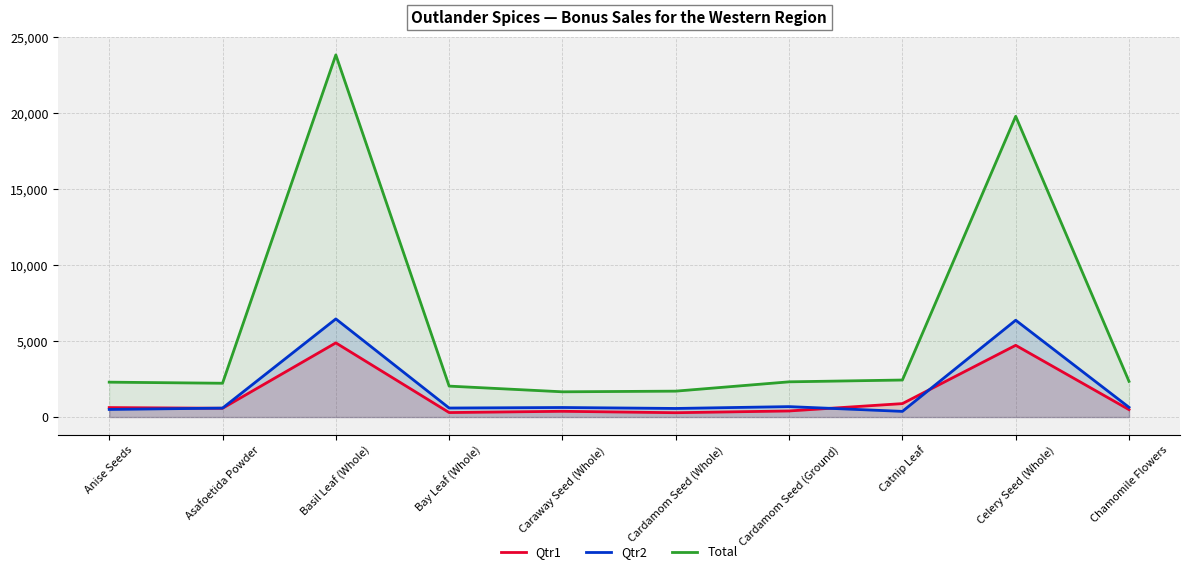

How many lines are shown in the chart?

3